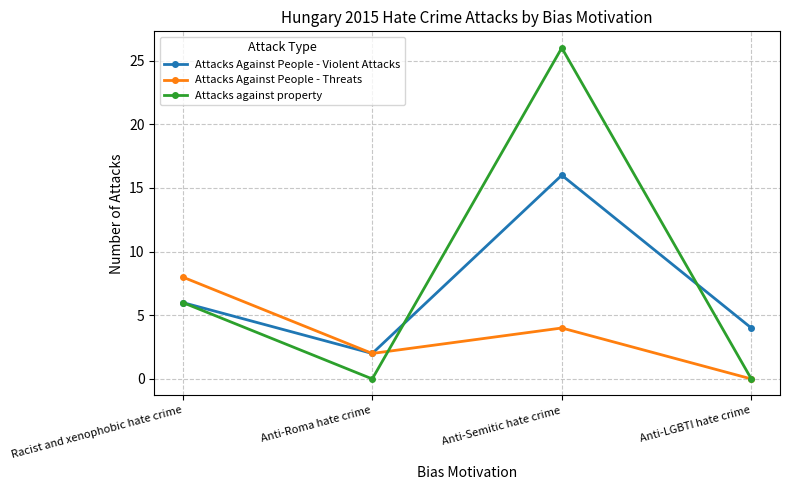

At which label does Attacks Against People - Threats reach its peak?

Racist and xenophobic hate crime